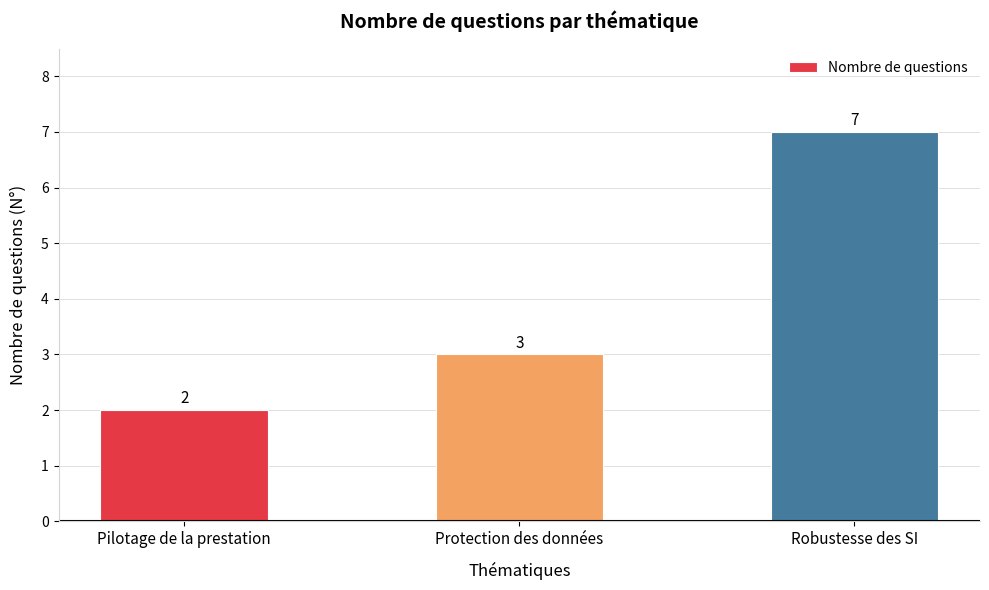

Which category has the lowest value across all series?

Pilotage de la prestation